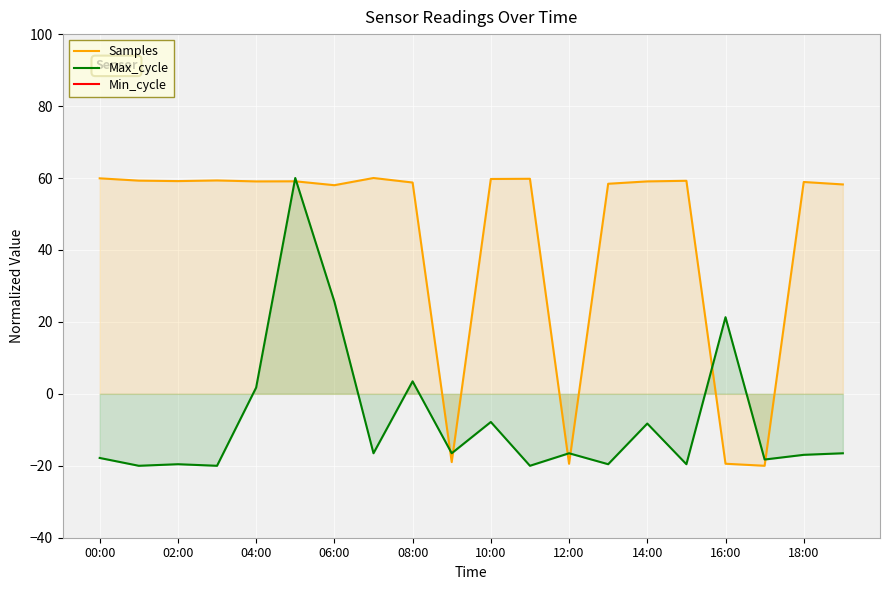

What is the maximum value for Max_cycle?

60.0